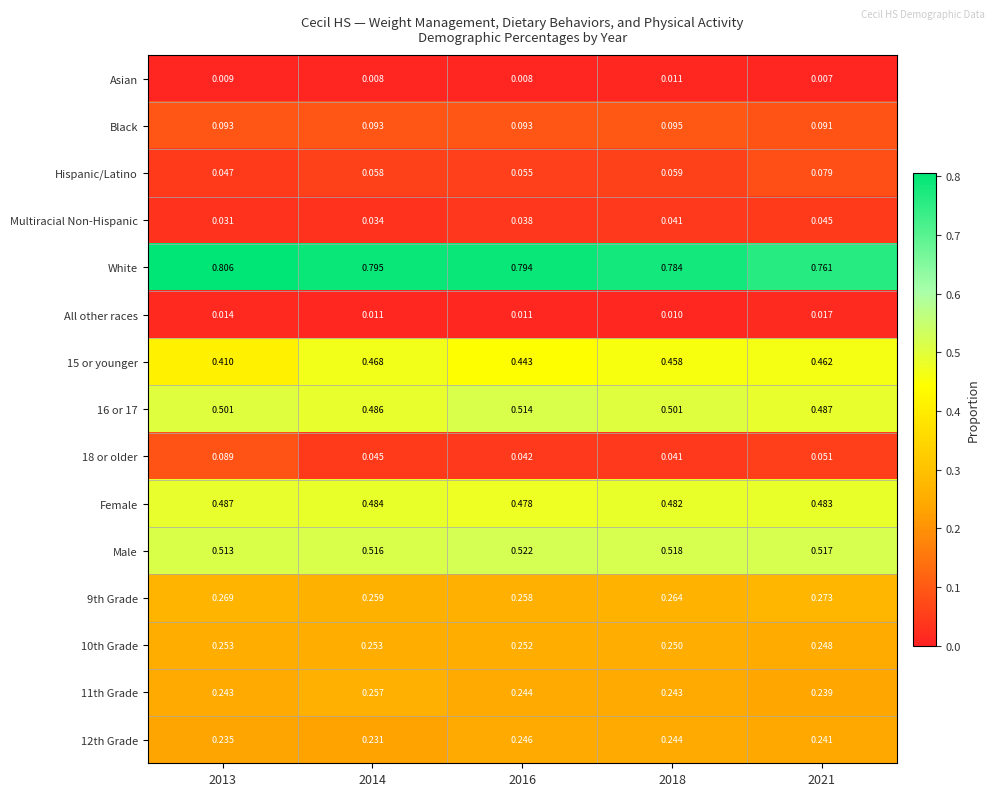

Which series has the largest total across all categories?

White